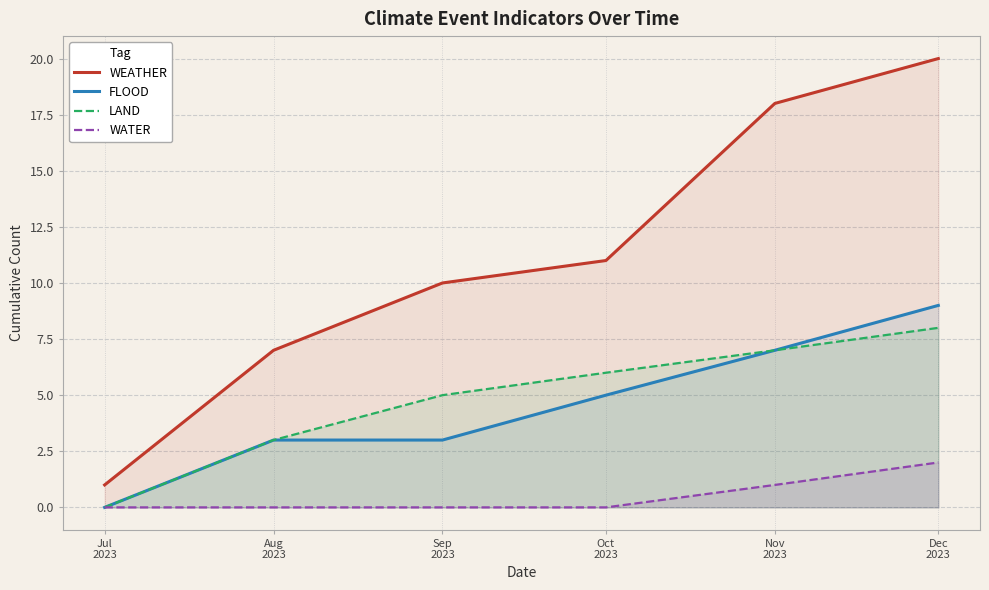

Reading left to right, extract all data points from this chart.

WEATHER: 1	7	10	11	18	20
FLOOD: 0	3	3	5	7	9
LAND: 0	3	5	6	7	8
WATER: 0	0	0	0	1	2